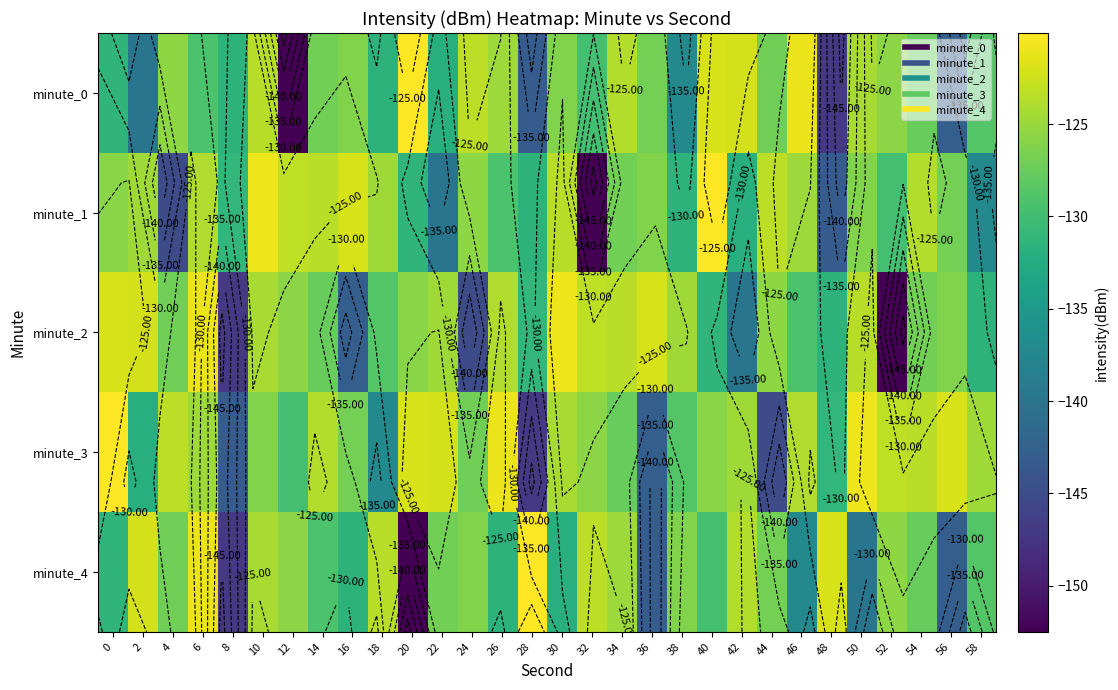

What is the total value across all series at 26?

-630.4